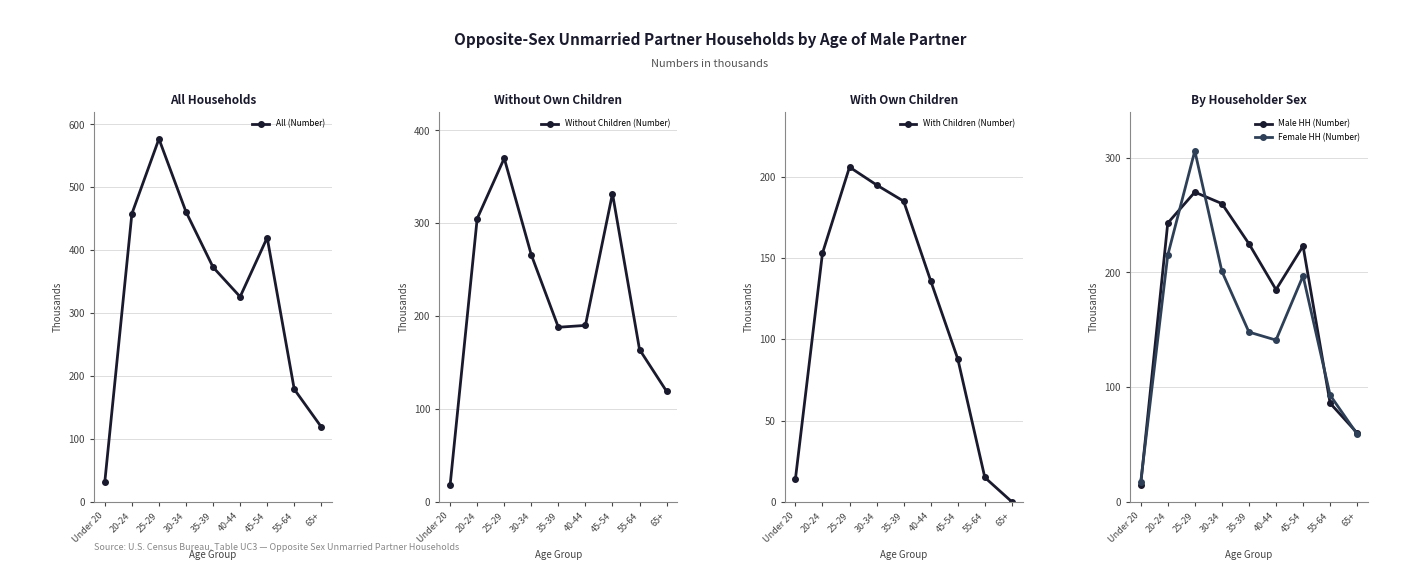

At which label is Female HH (Number) closest to 161?

35-39